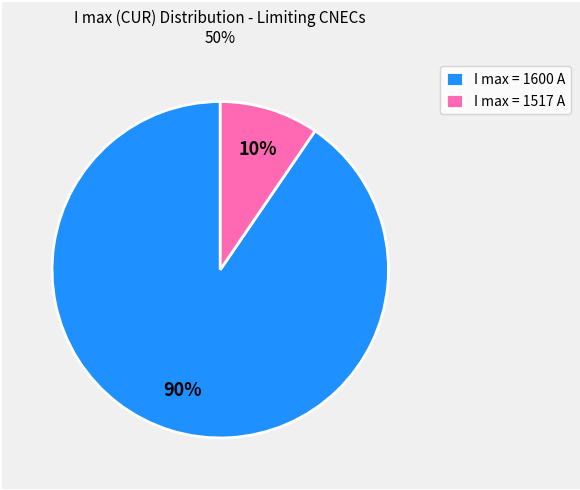

What percentage is the I max = 1517 A slice, to the nearest percent?

10%